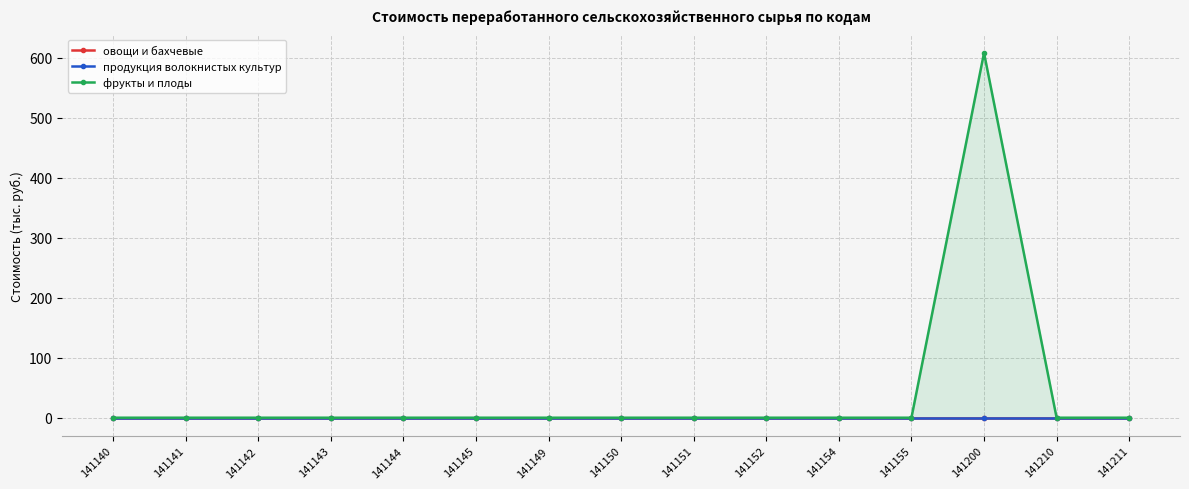

At which label does фрукты и плоды reach its peak?

141200